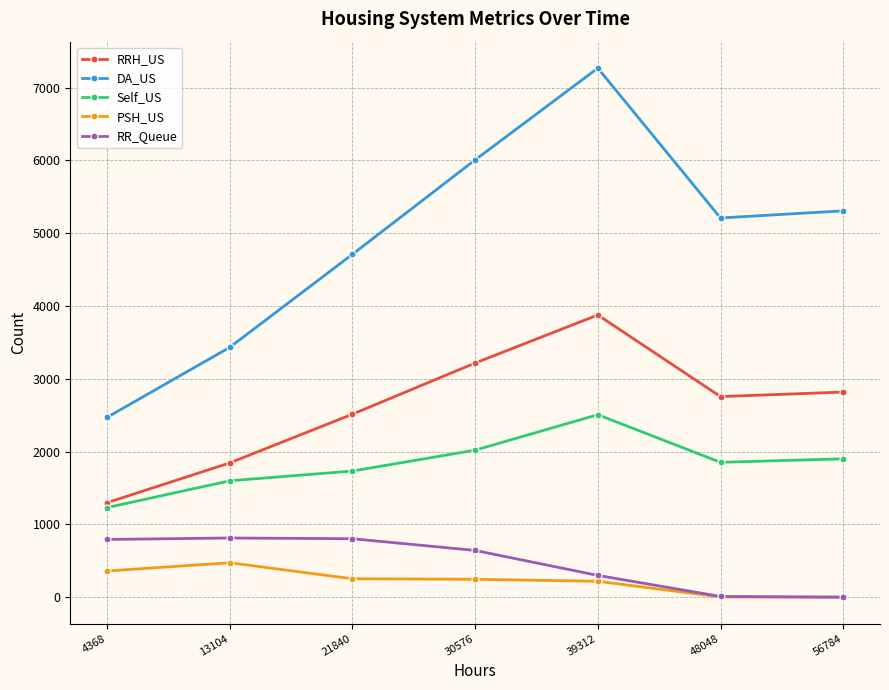

At which category is the sum across all series the highest?

39312